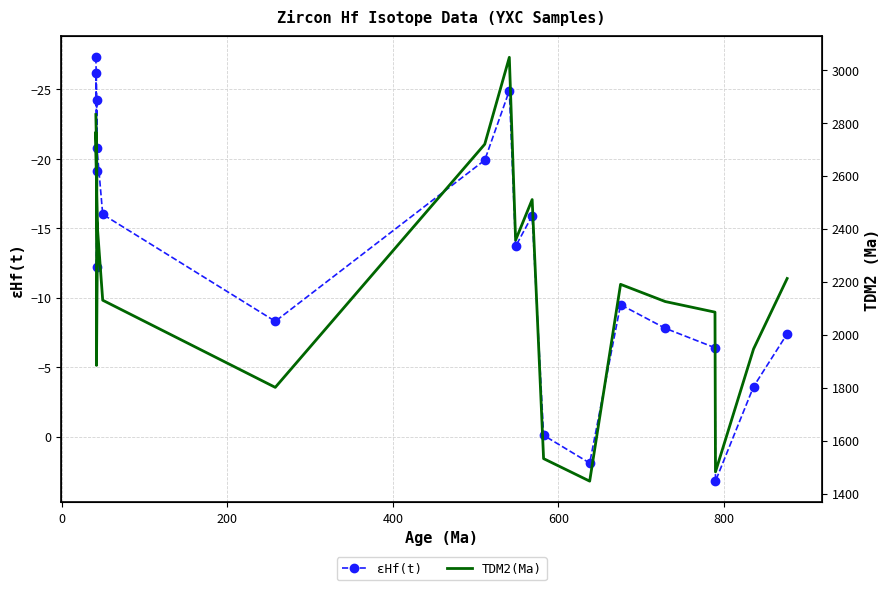

True or false: εHf(t) and TDM2(Ma) intersect in this chart.

False